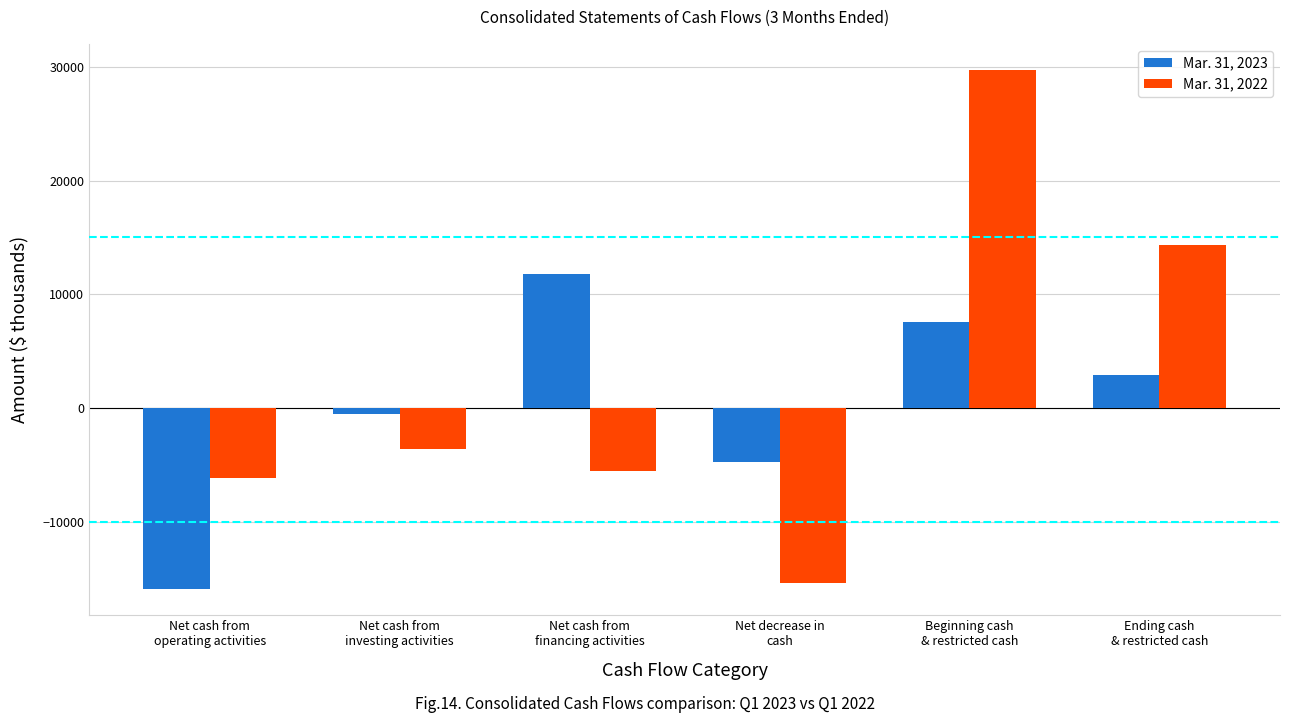

What is the highest value of the Mar. 31, 2023 series?

11759